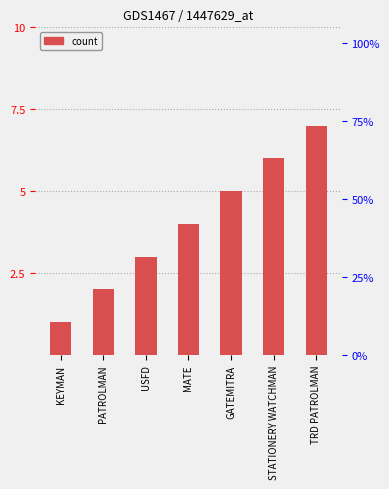

How many values are between 2 and 6?

5